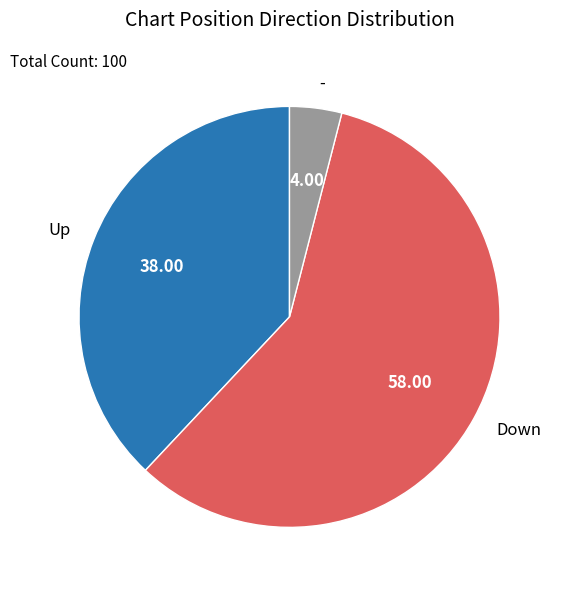

How many slices are in this pie chart?

3